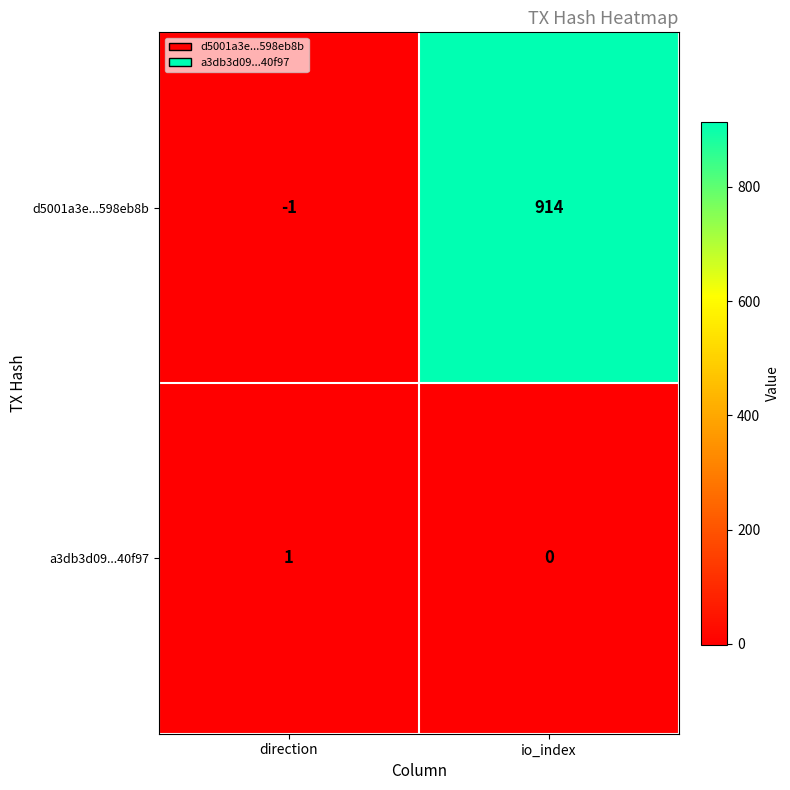

What is the sum of the d5001a3e...598eb8b values at io_index and direction?

913